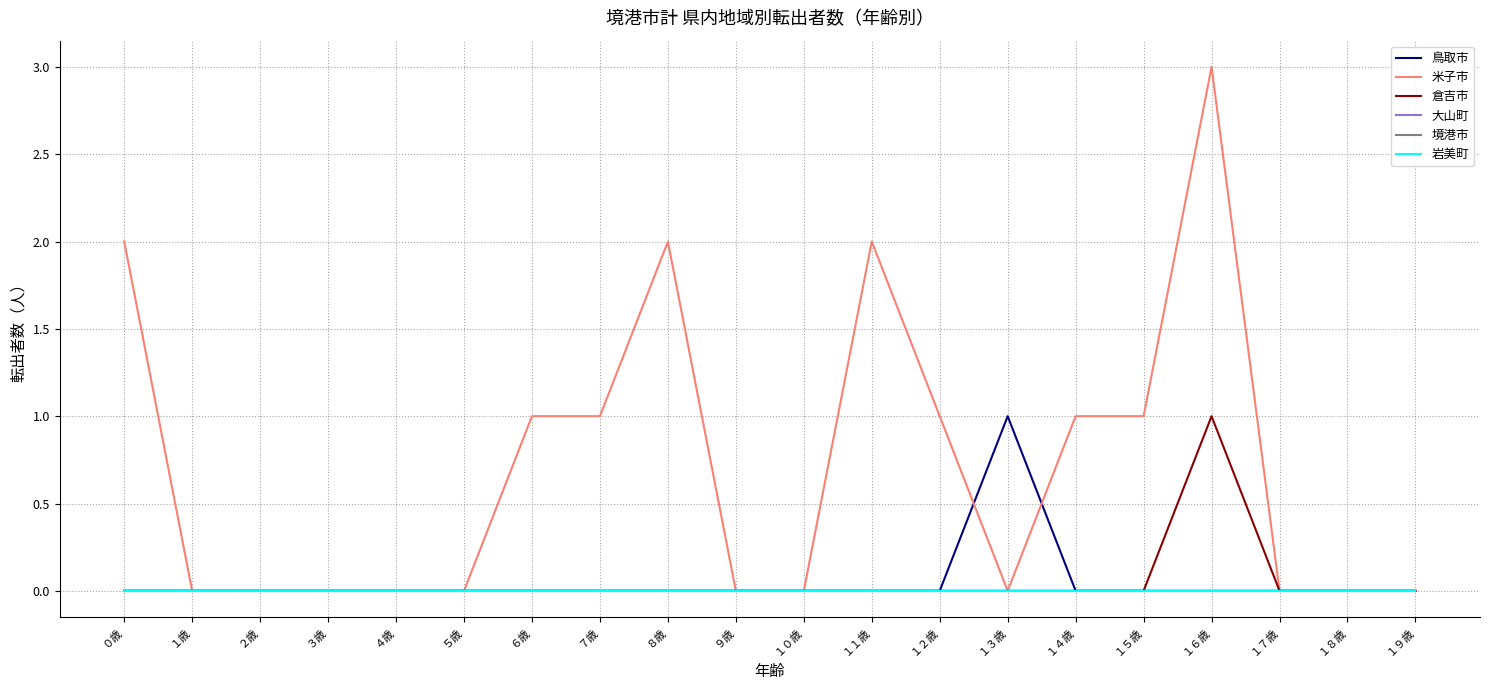

Does the chart display data point markers on the line(s)?

No